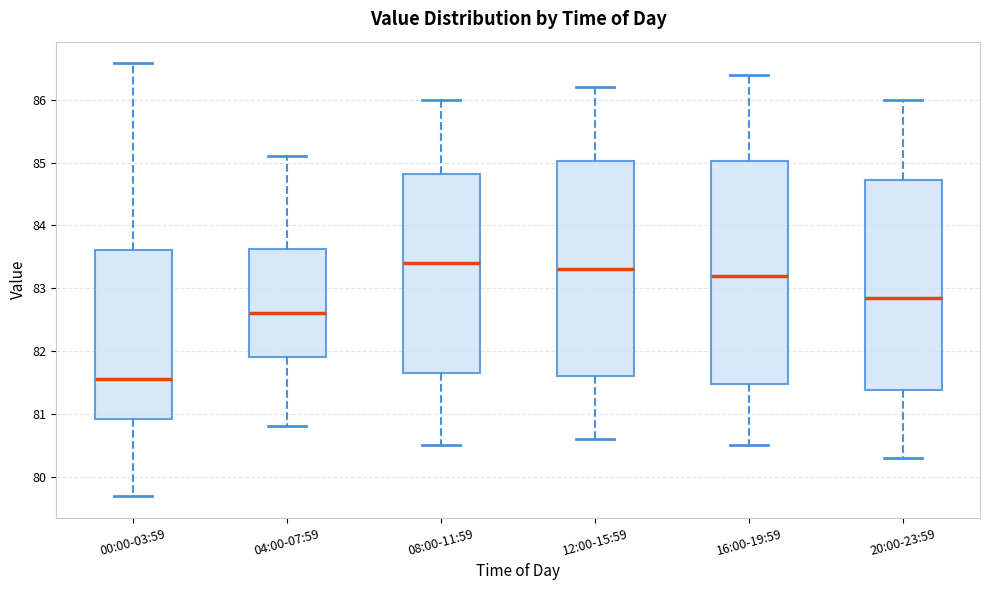

Which box's median line is the highest?

08:00-11:59